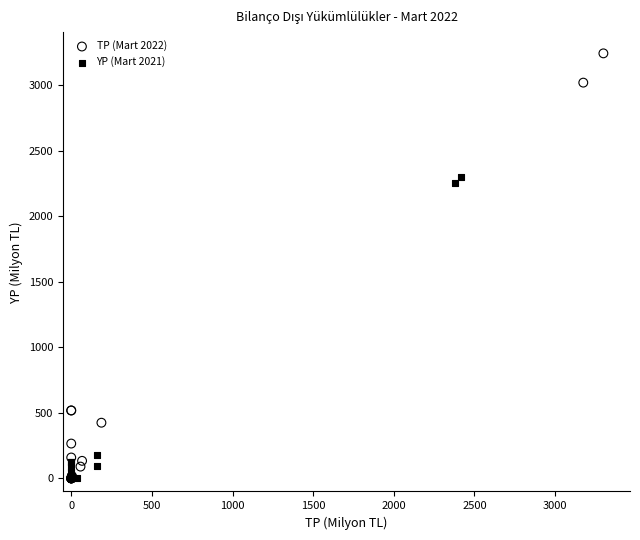

Which series reaches the maximum Y coordinate?

TP (Mart 2022)